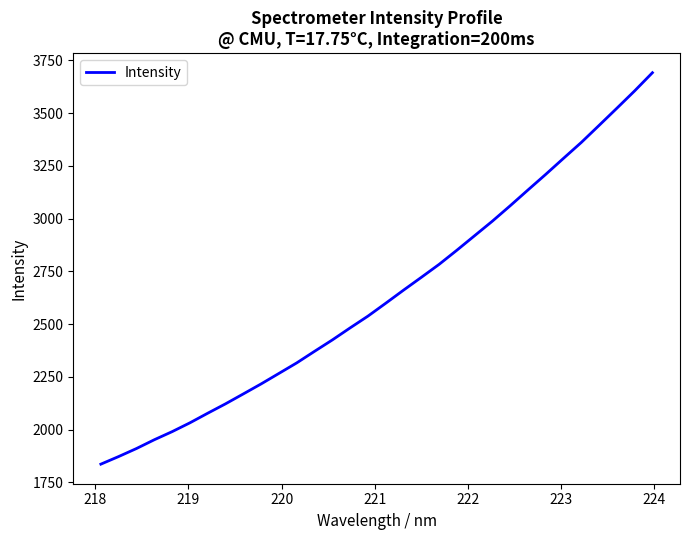

What is the greatest value displayed?

3691.4